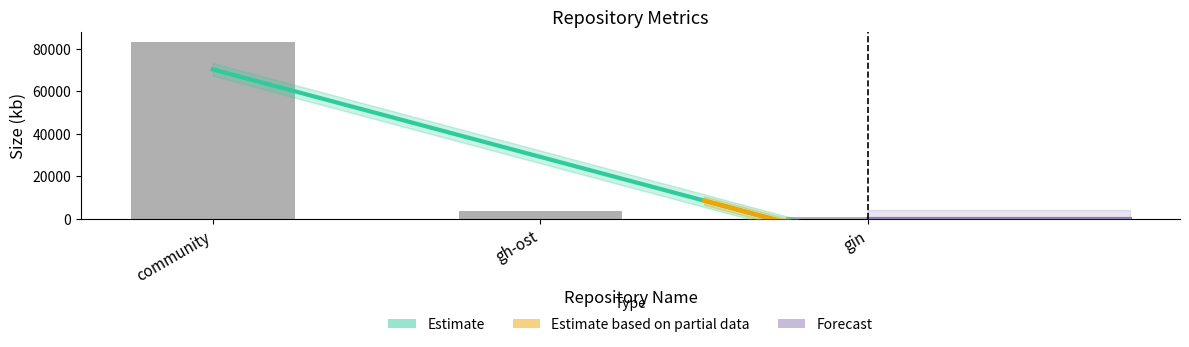

Reading left to right, what are all the values shown in this chart?

size: community=83141	gh-ost=3413	gin=663
stargazers_count: community=0	gh-ost=0	gin=0
forks_count: community=0	gh-ost=0	gin=0